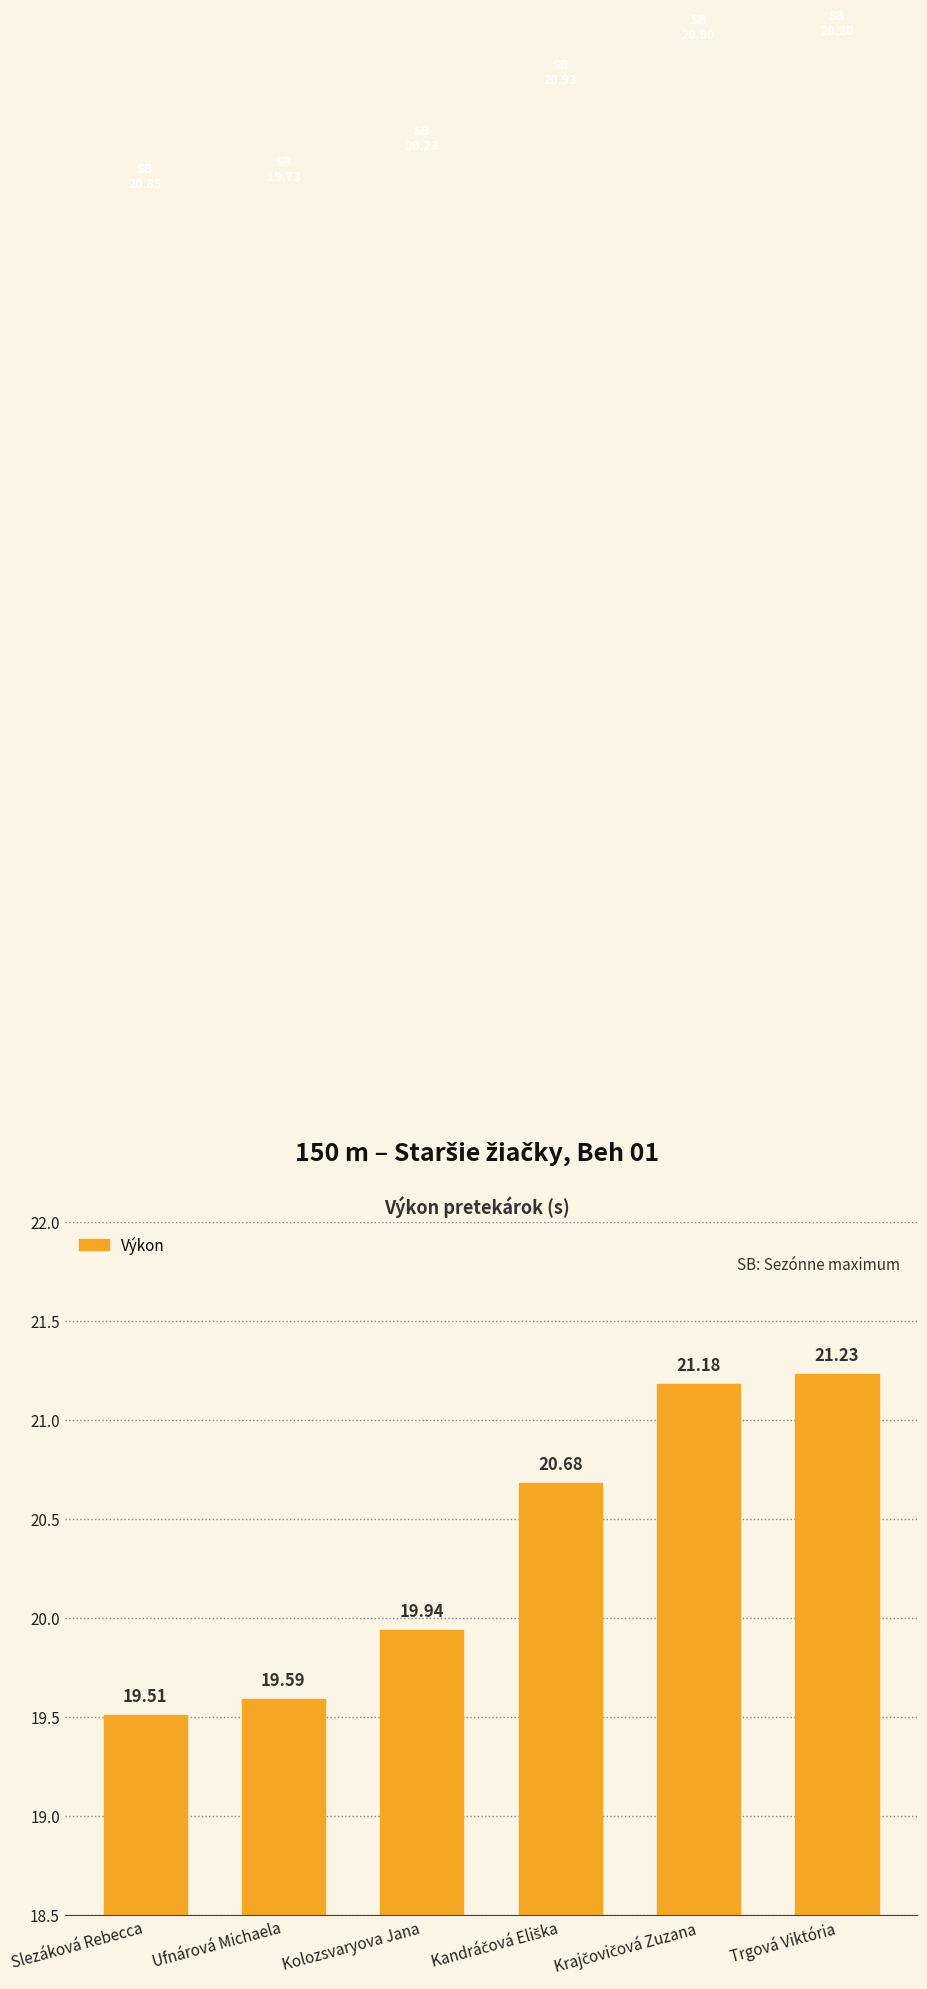

Is it true that the value at Kolozsvaryova Jana is 19.9?

True